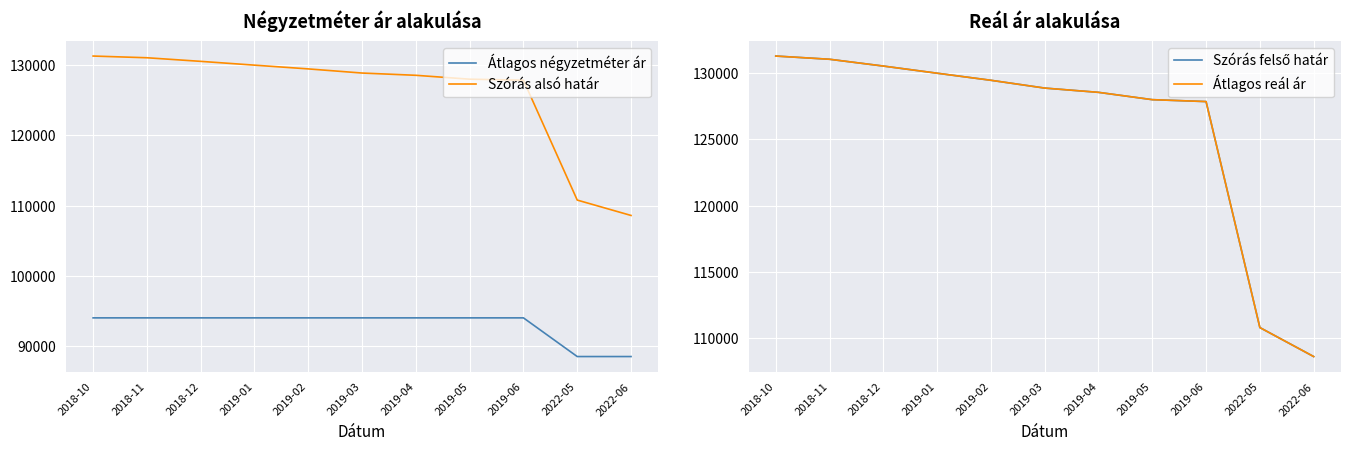

Is this an area chart (filled region under the line)?

No